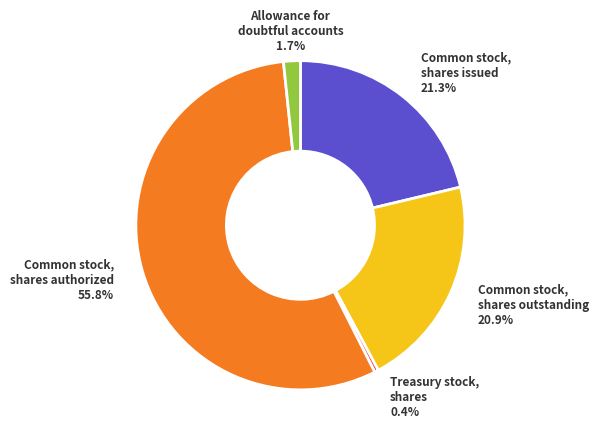

Rank the categories by value from highest to lowest.

Common stock, shares authorized, Common stock, shares issued, Common stock, shares outstanding, Allowance for doubtful accounts, Treasury stock, shares